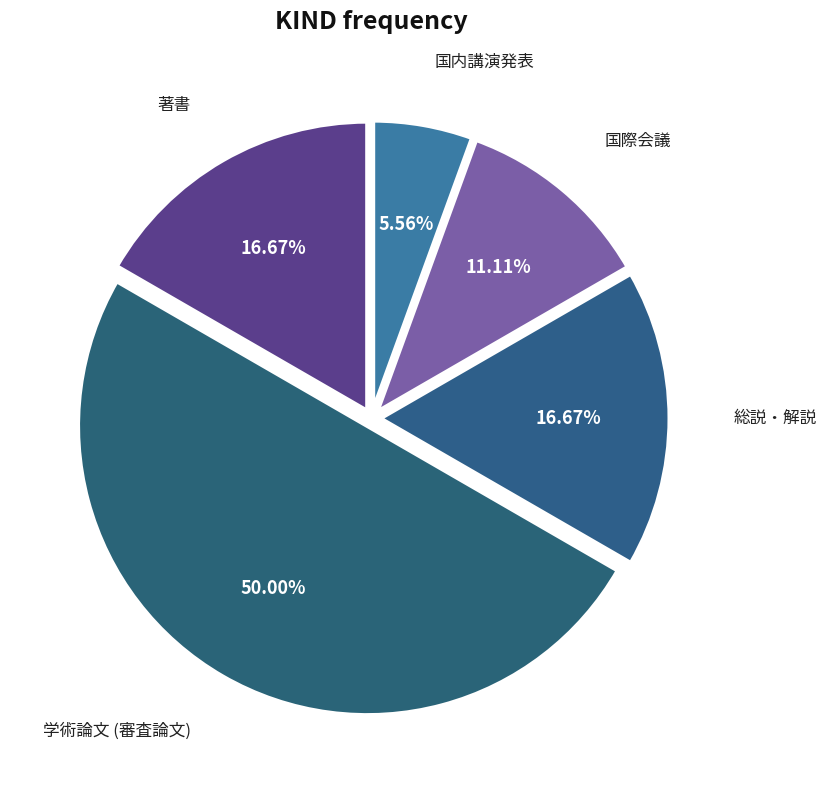

Which slice is the largest?

学術論文 (審査論文)